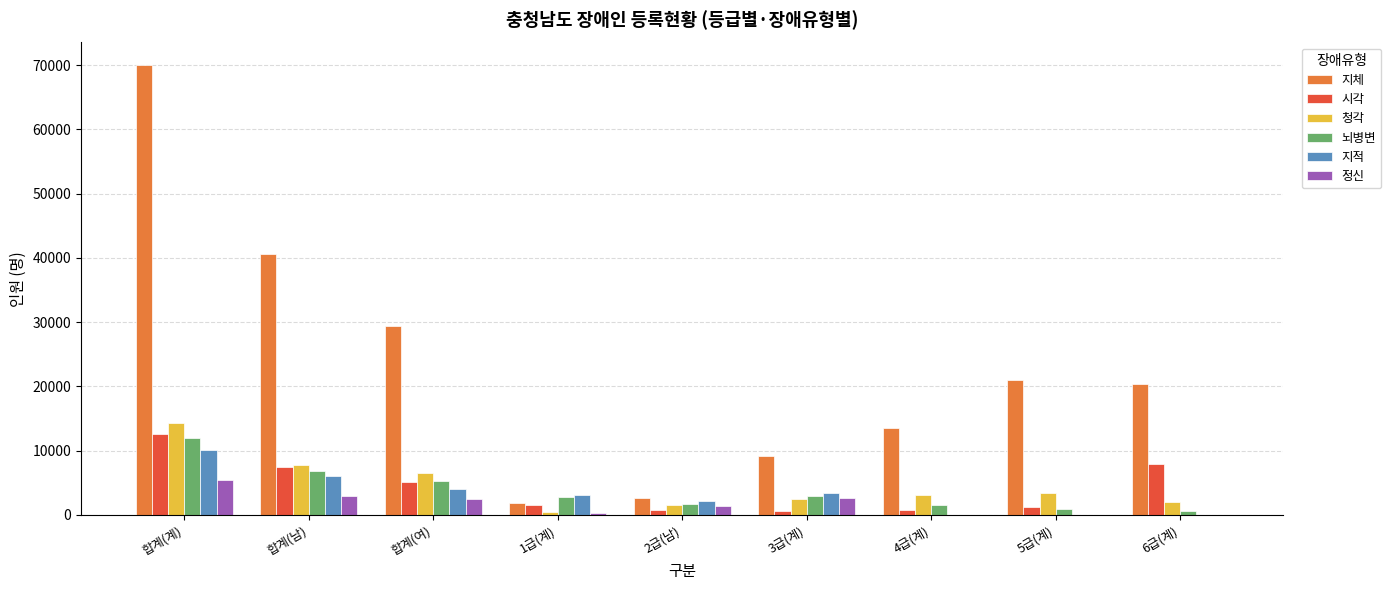

Between 합계(계) and 2급(남), which series saw the biggest shift?

지체